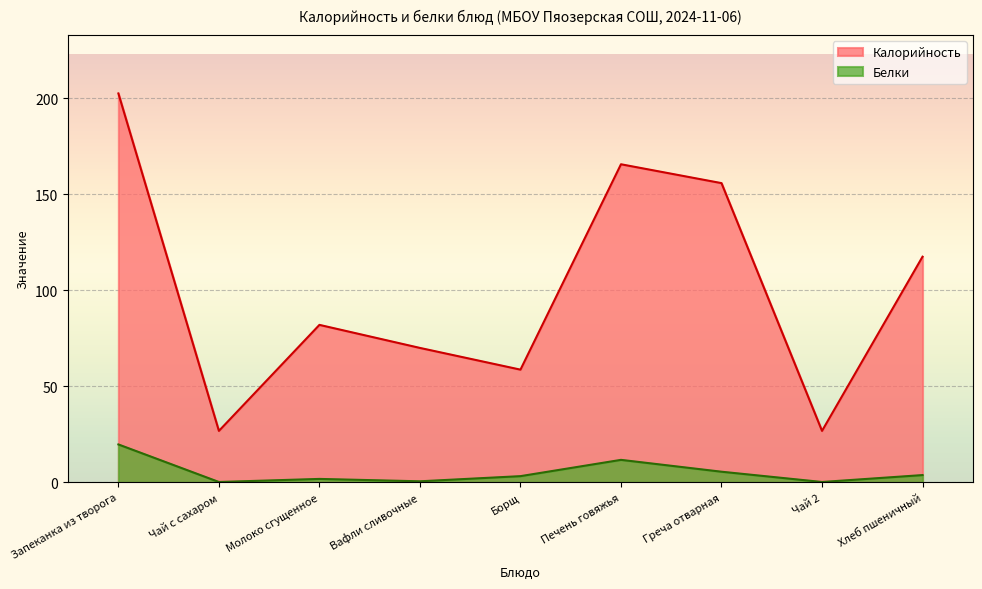

What is the value of the Белки point at the 7th from the left?

5.5